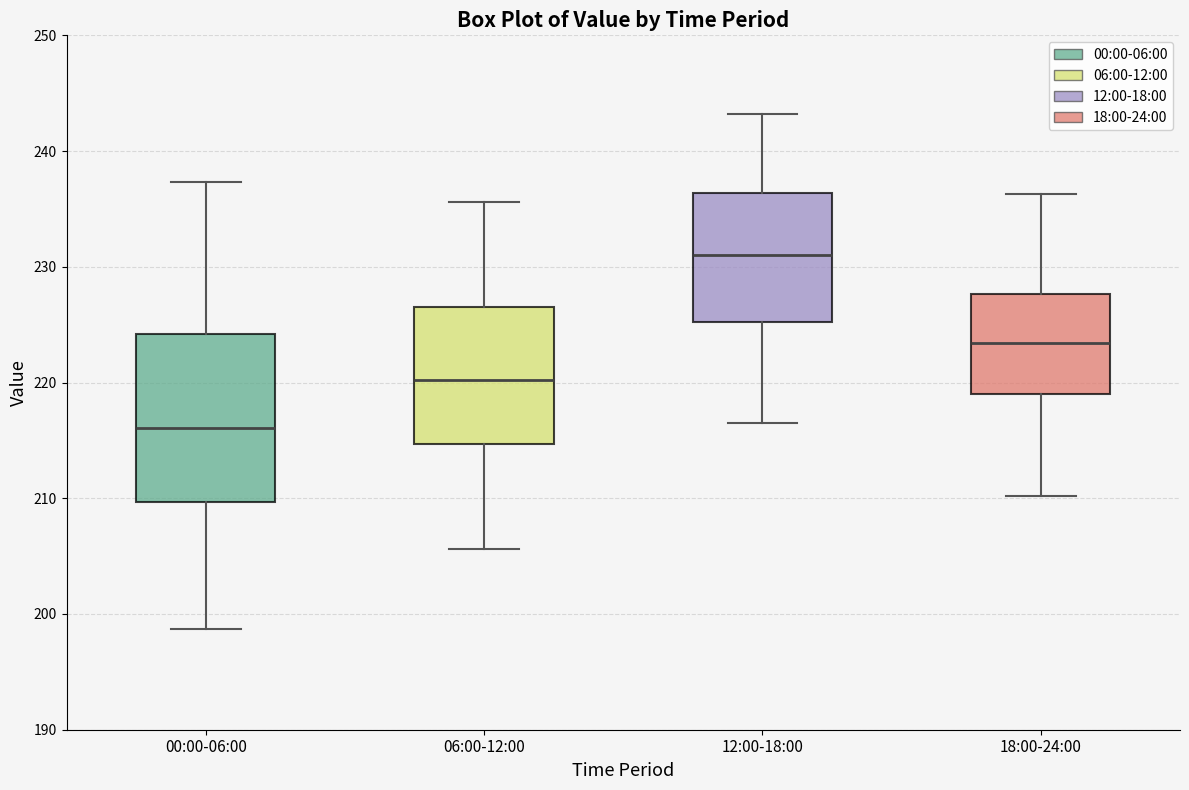

Which box has the lowest median line?

00:00-06:00